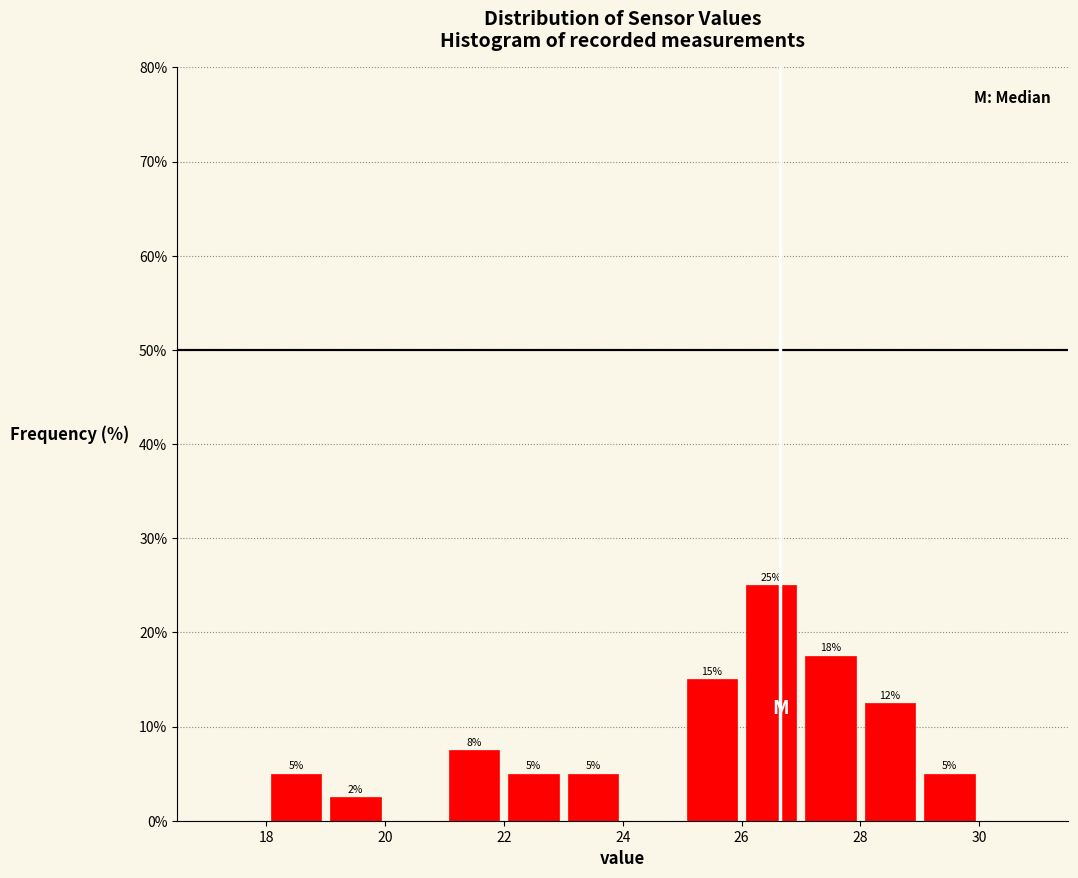

Over which range of the x-axis is the bar tallest?

26 to 27